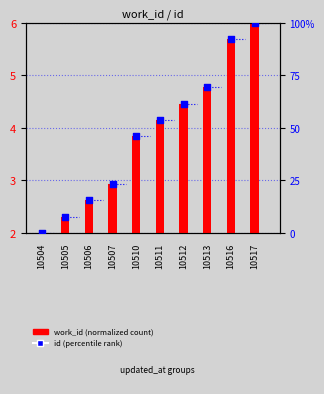

Which series has the largest total across all categories?

id (percentile)